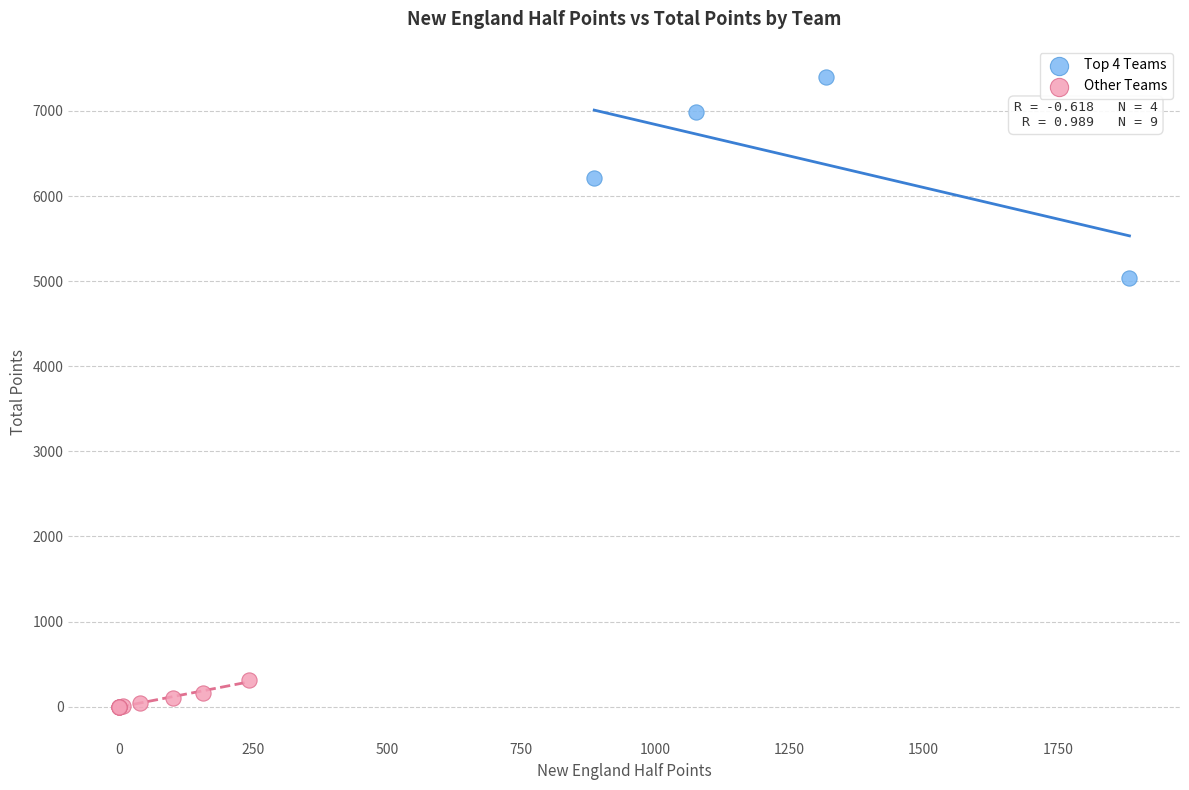

What are all the series names shown in the legend?

Top 4 Teams, Other Teams